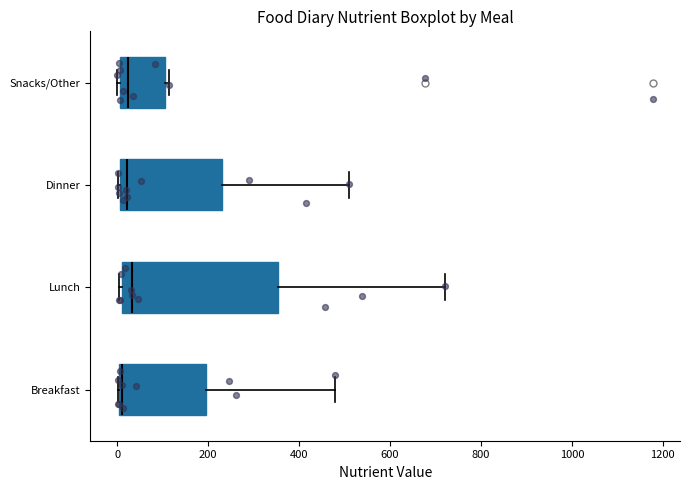

Where is the left edge of the box for Snacks/Other on the x-axis? The values are not printed on the chart, so give them approximately, as read against the axis.

0